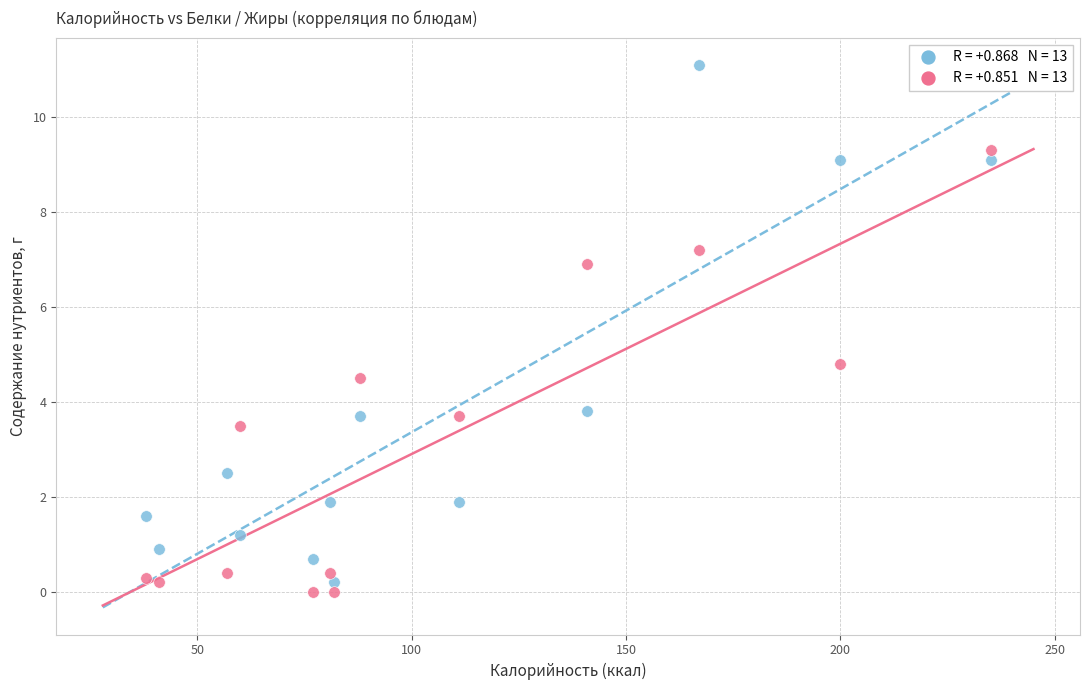

Across all series, what Y value is closest to 5?

4.8